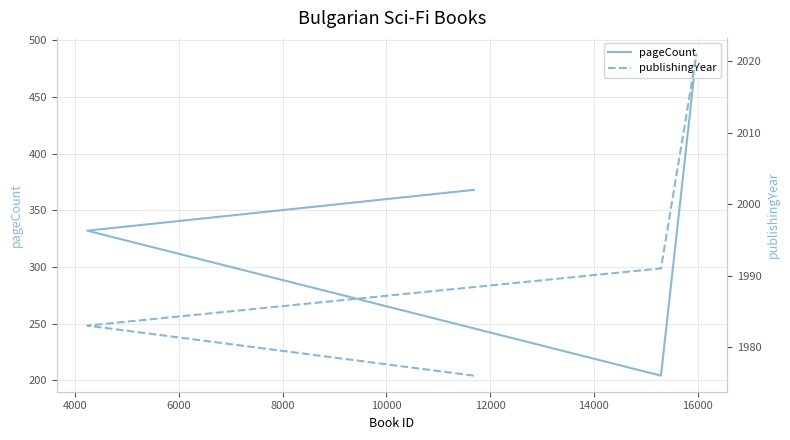

Is the value of publishingYear at 2000 greater than the value of pageCount at 2000?

Yes